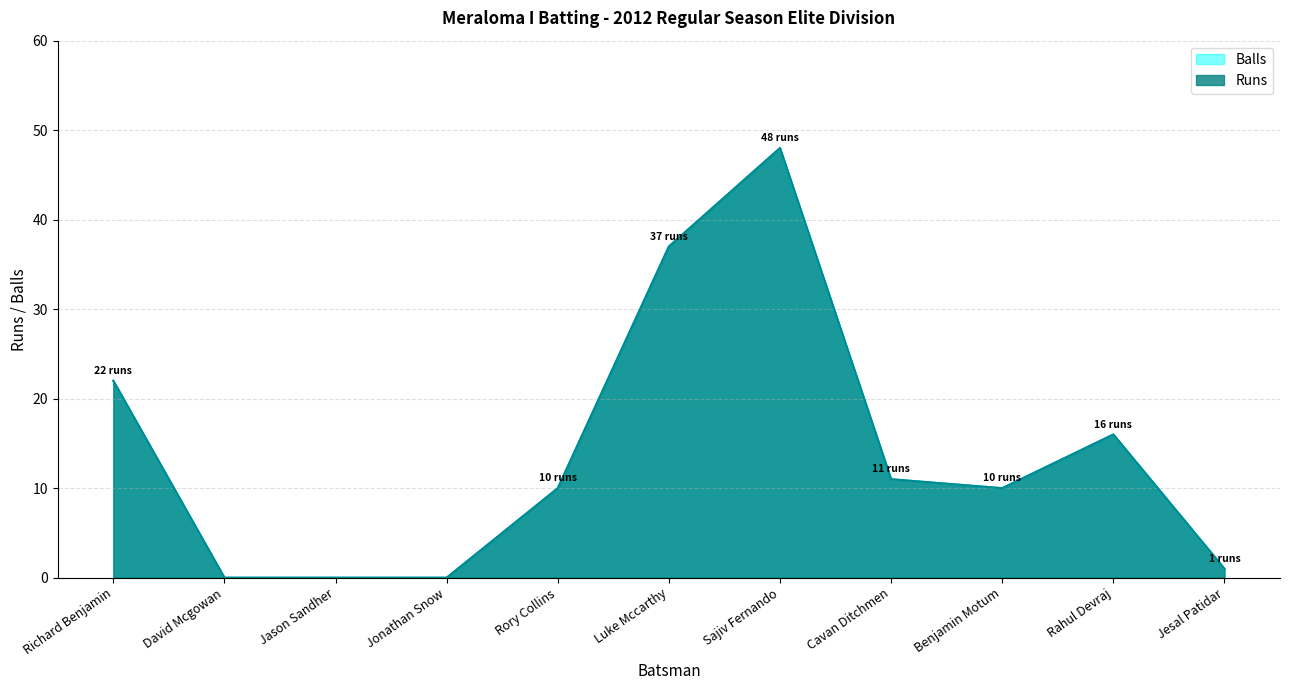

What is the highest value of the Runs series?

48